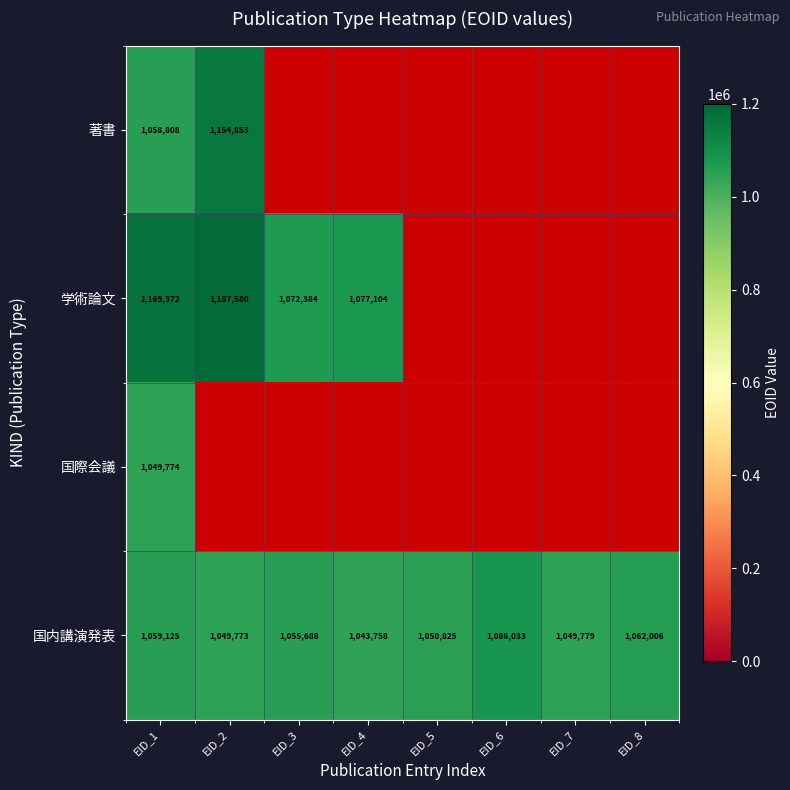

Which category has the lowest value across all series?

EID_4